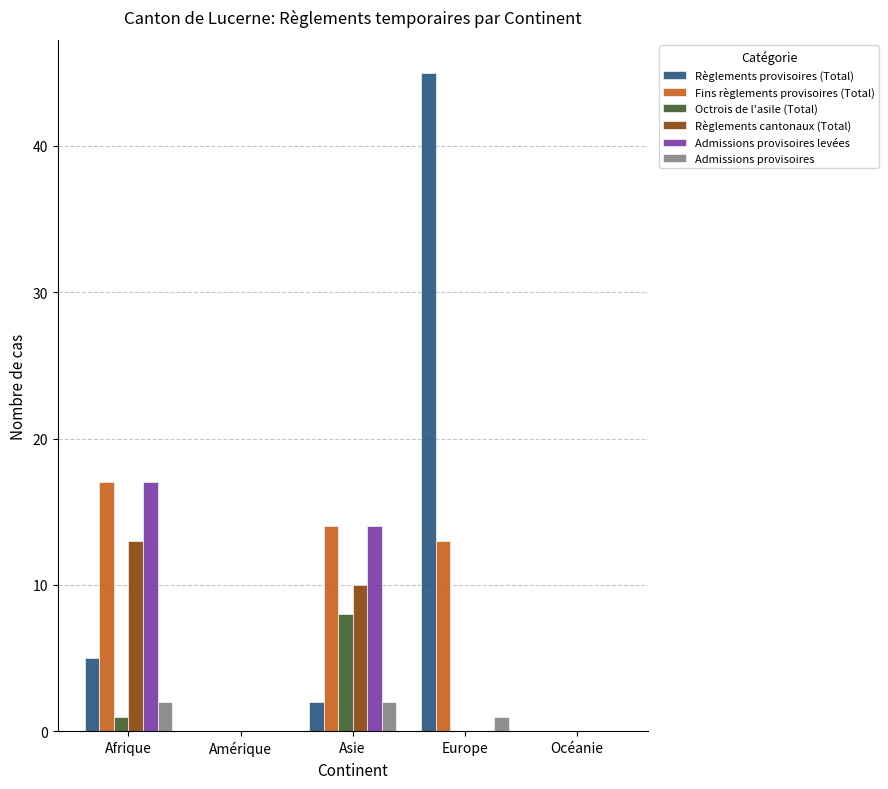

Which series has the widest spread of values?

Règlements provisoires (Total)